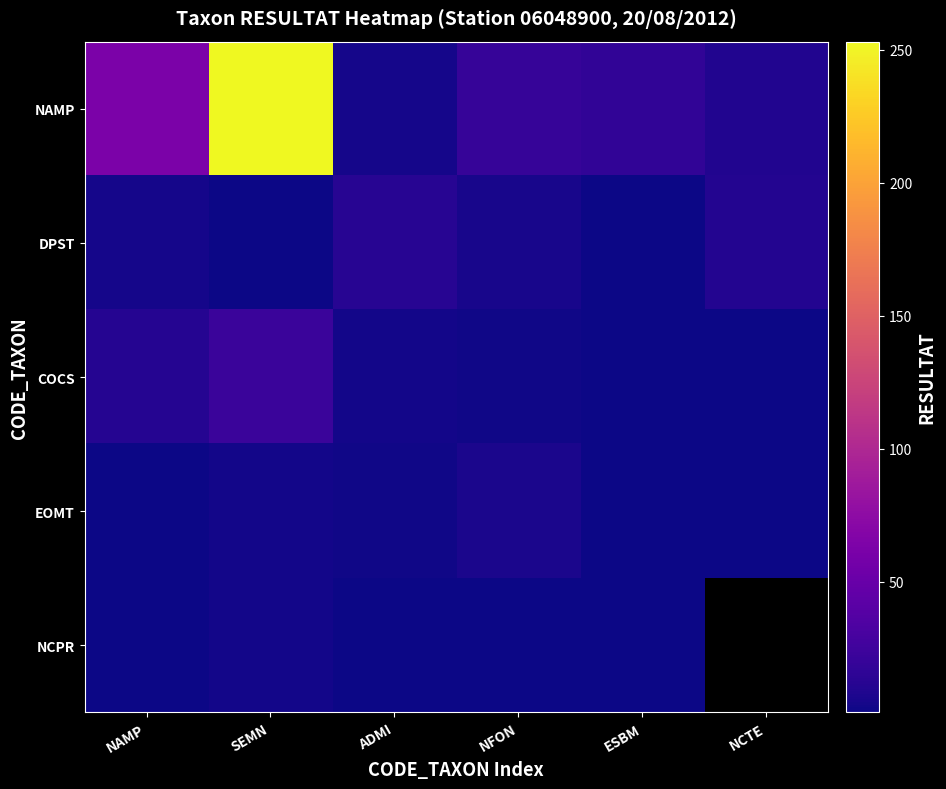

Rank the series at NFON from lowest to highest value.

NCPR, COCS, DPST, EOMT, NAMP